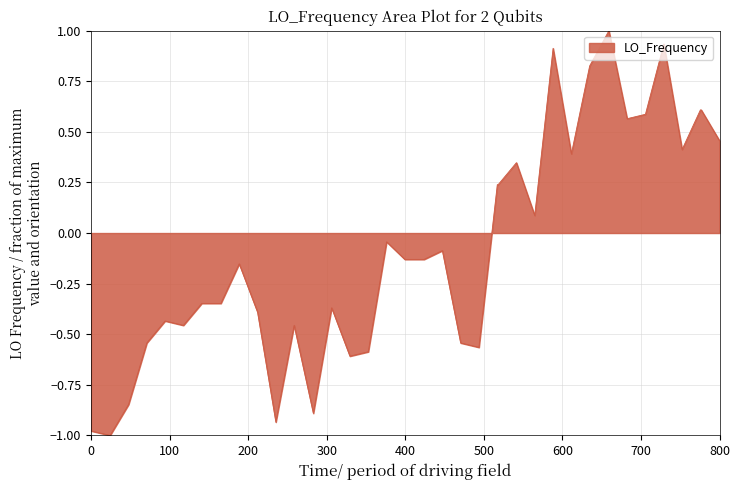

What is the maximum value shown in the chart?

1.0